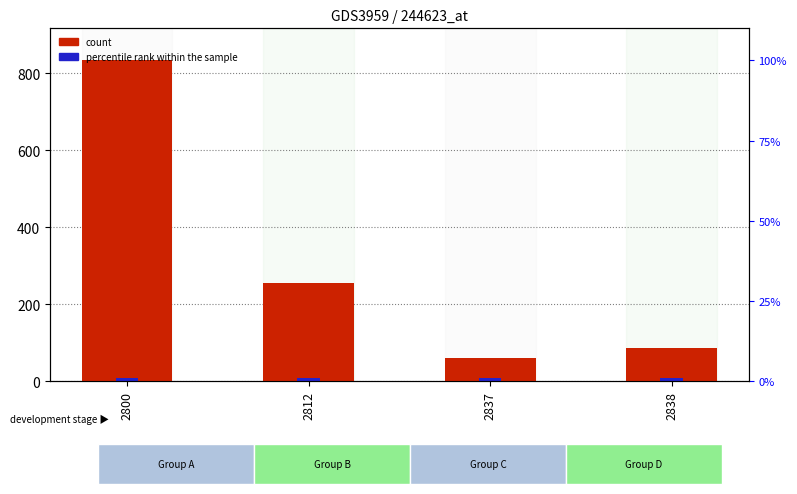

Which has a higher value, 2838 or 2837?

2838